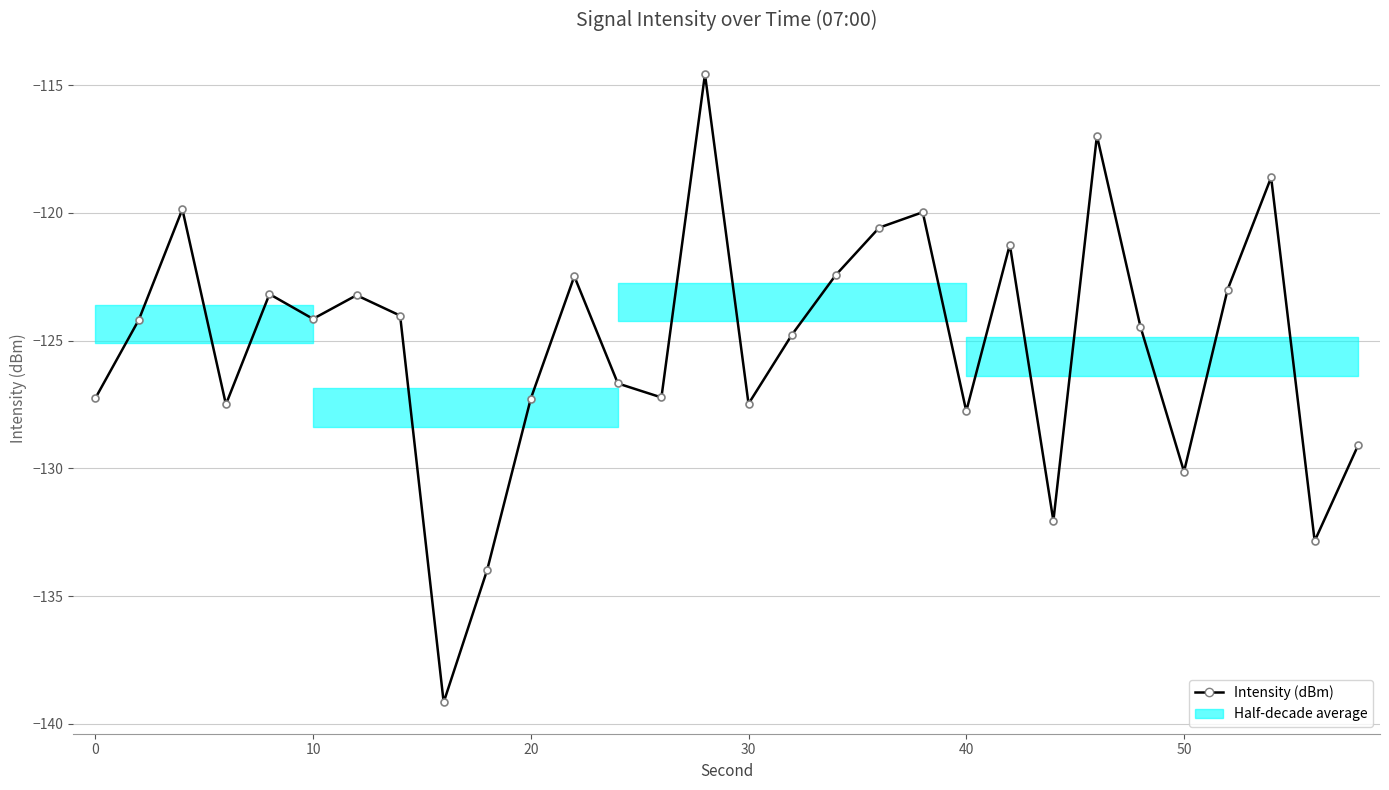

What is the greatest value displayed?

-114.6